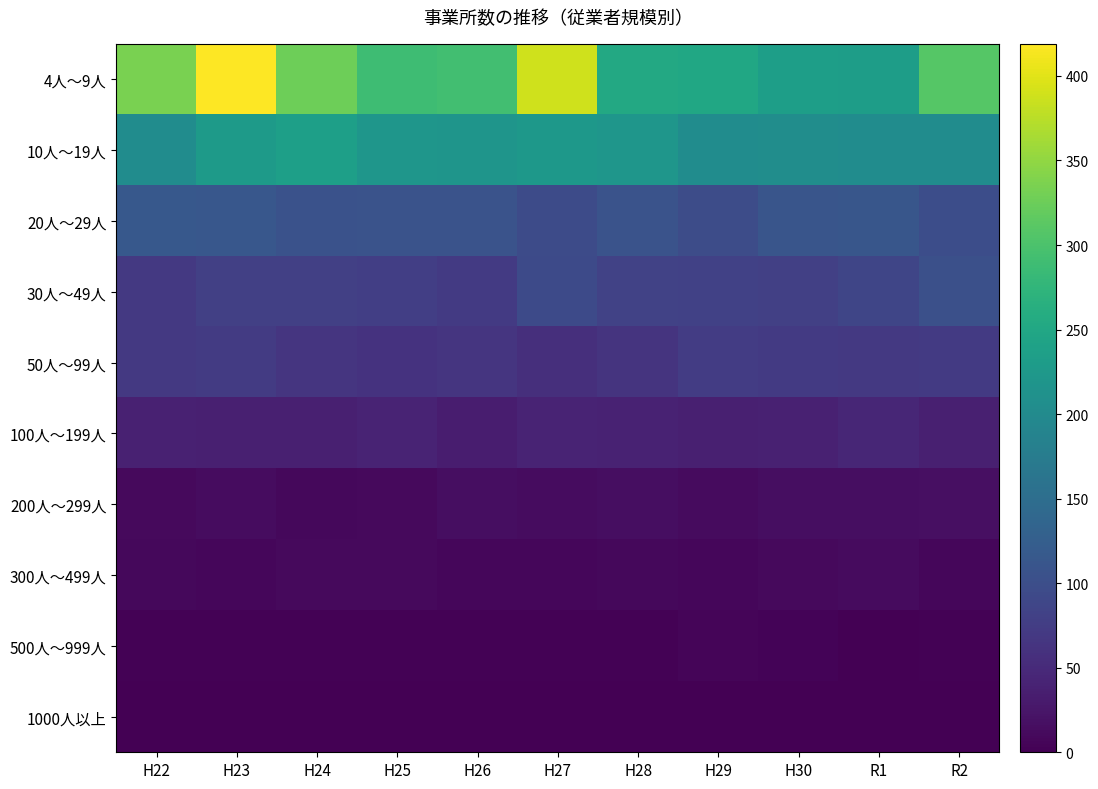

Reading left to right, list all the values displayed in this chart.

4人～9人: H22=335	H23=419	H24=326	H25=289	H26=292	H27=389	H28=253	H29=250	H30=235	R1=233	R2=308
10人～19人: H22=204	H23=229	H24=236	H25=220	H26=218	H27=224	H28=220	H29=204	H30=205	R1=204	R2=203
20人～29人: H22=116	H23=113	H24=105	H25=107	H26=108	H27=96	H28=107	H29=97	H30=111	R1=112	R2=99
30人～49人: H22=69	H23=79	H24=79	H25=78	H26=72	H27=94	H28=82	H29=81	H30=80	R1=88	R2=102
50人～99人: H22=70	H23=73	H24=65	H25=62	H26=65	H27=56	H28=63	H29=75	H30=72	R1=70	R2=72
100人～199人: H22=39	H23=37	H24=37	H25=42	H26=34	H27=41	H28=40	H29=37	H30=38	R1=45	R2=37
200人～299人: H22=11	H23=14	H24=9	H25=10	H26=15	H27=14	H28=16	H29=13	H30=16	R1=15	R2=18
300人～499人: H22=9	H23=8	H24=11	H25=10	H26=7	H27=7	H28=9	H29=8	H30=10	R1=12	R2=8
500人～999人: H22=2	H23=2	H24=3	H25=2	H26=2	H27=3	H28=3	H29=6	H30=4	R1=1	R2=2
1000人以上: H22=0	H23=0	H24=0	H25=0	H26=0	H27=0	H28=0	H29=0	H30=0	R1=1	R2=1